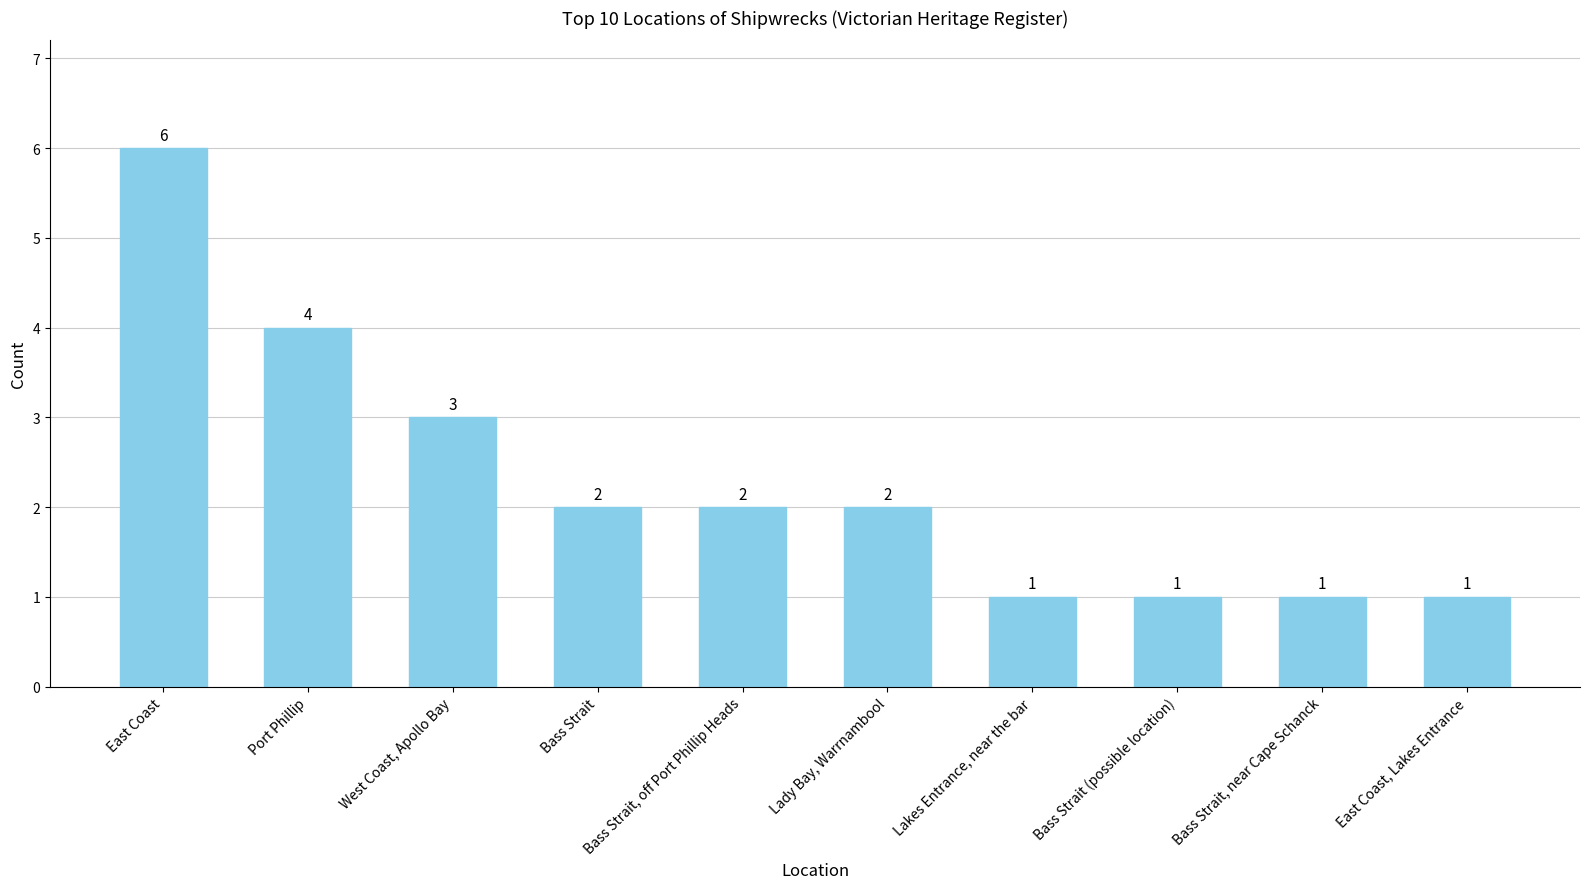

Count the values in the range 1 to 3.

8